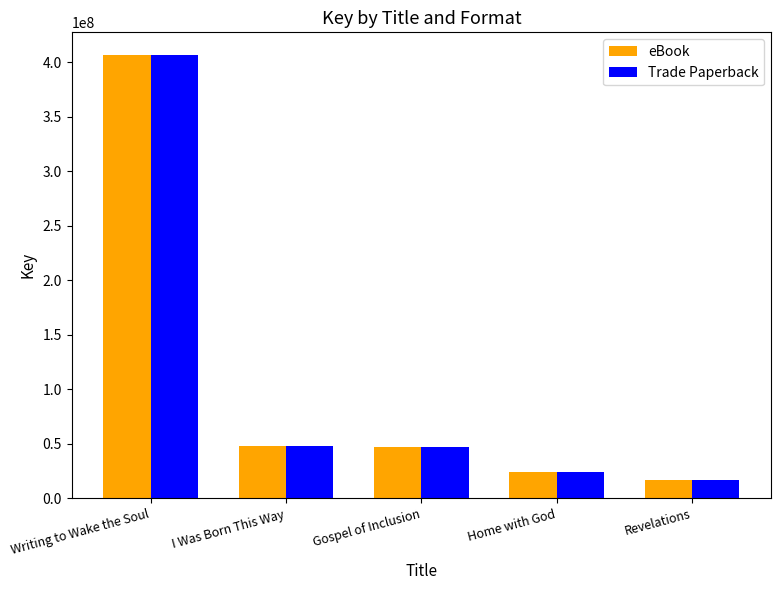

Is it true that Trade Paperback equals 46852850 at Gospel of Inclusion?

True